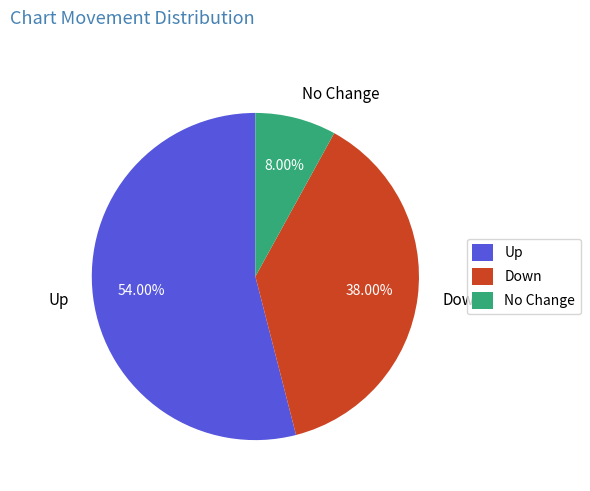

Which slice represents more than half of the pie?

Up